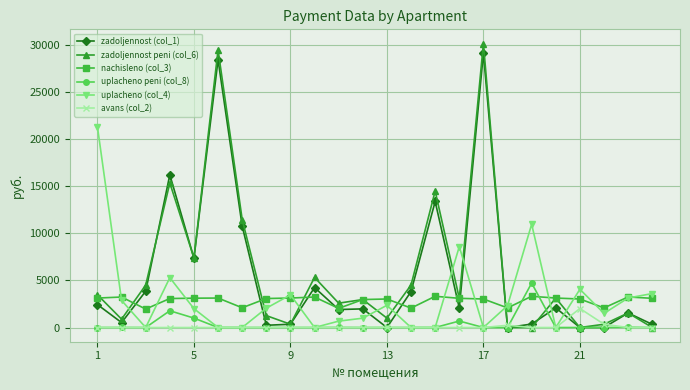

Which series has the widest spread of values?

zadoljennost peni (col_6)